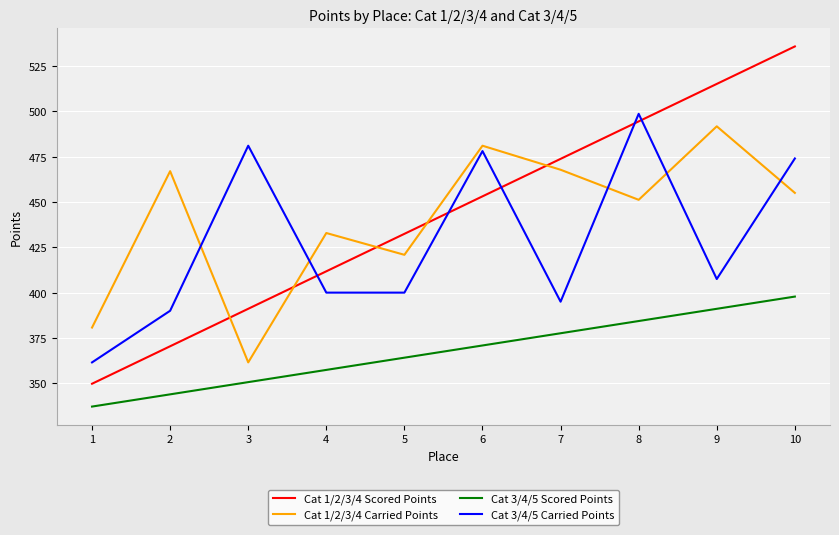

What is the sum of all Cat 1/2/3/4 Carried Points values?

4409.6